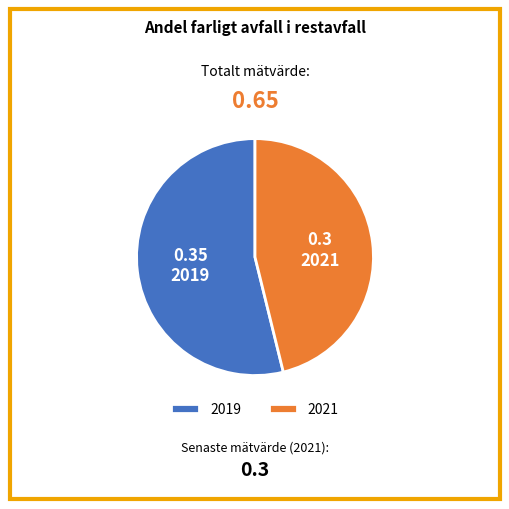

Does 2021 represent more than half of the total?

No